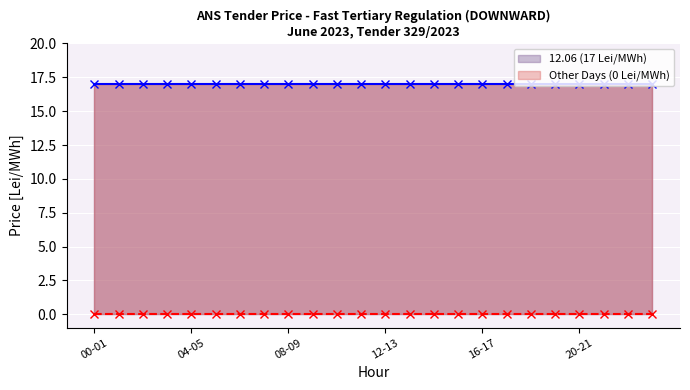

Between 11-12 and 00-01, which is larger?

11-12